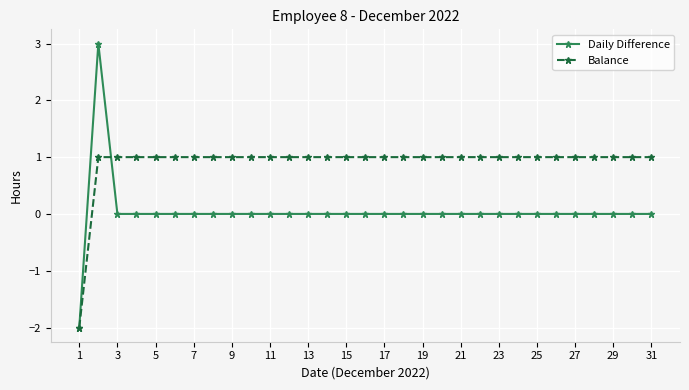

Which series has the largest total across all categories?

Balance